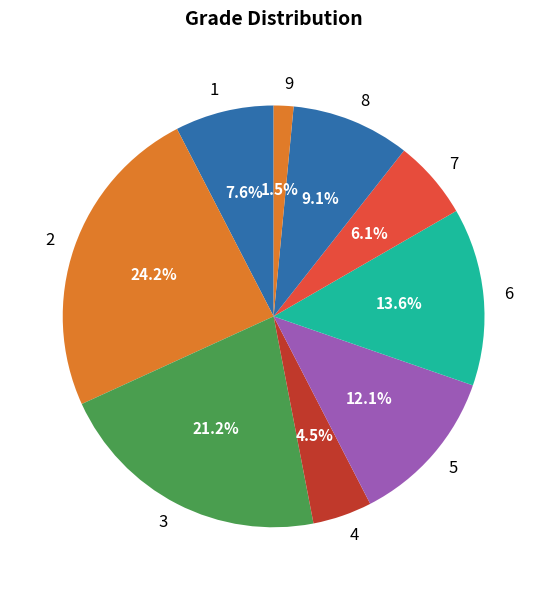

The 1 slice represents 18% of the pie. True or false?

False